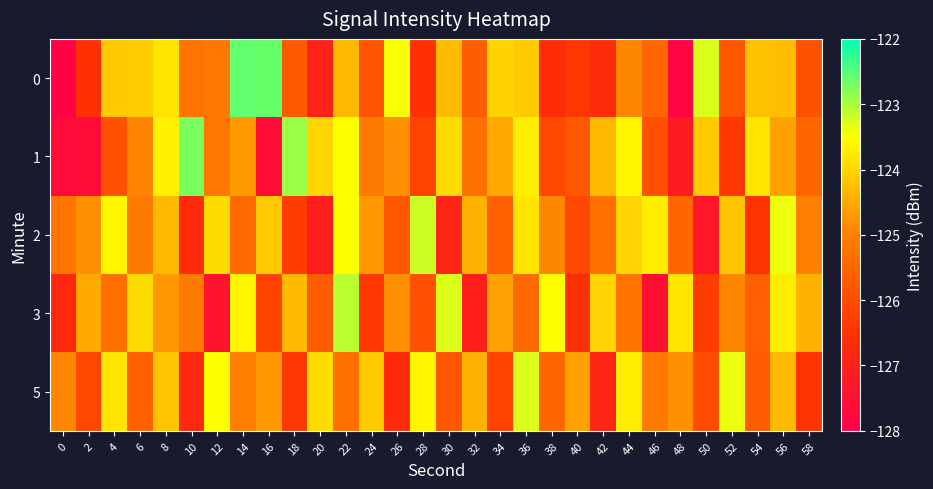

Which series has the largest total across all categories?

2